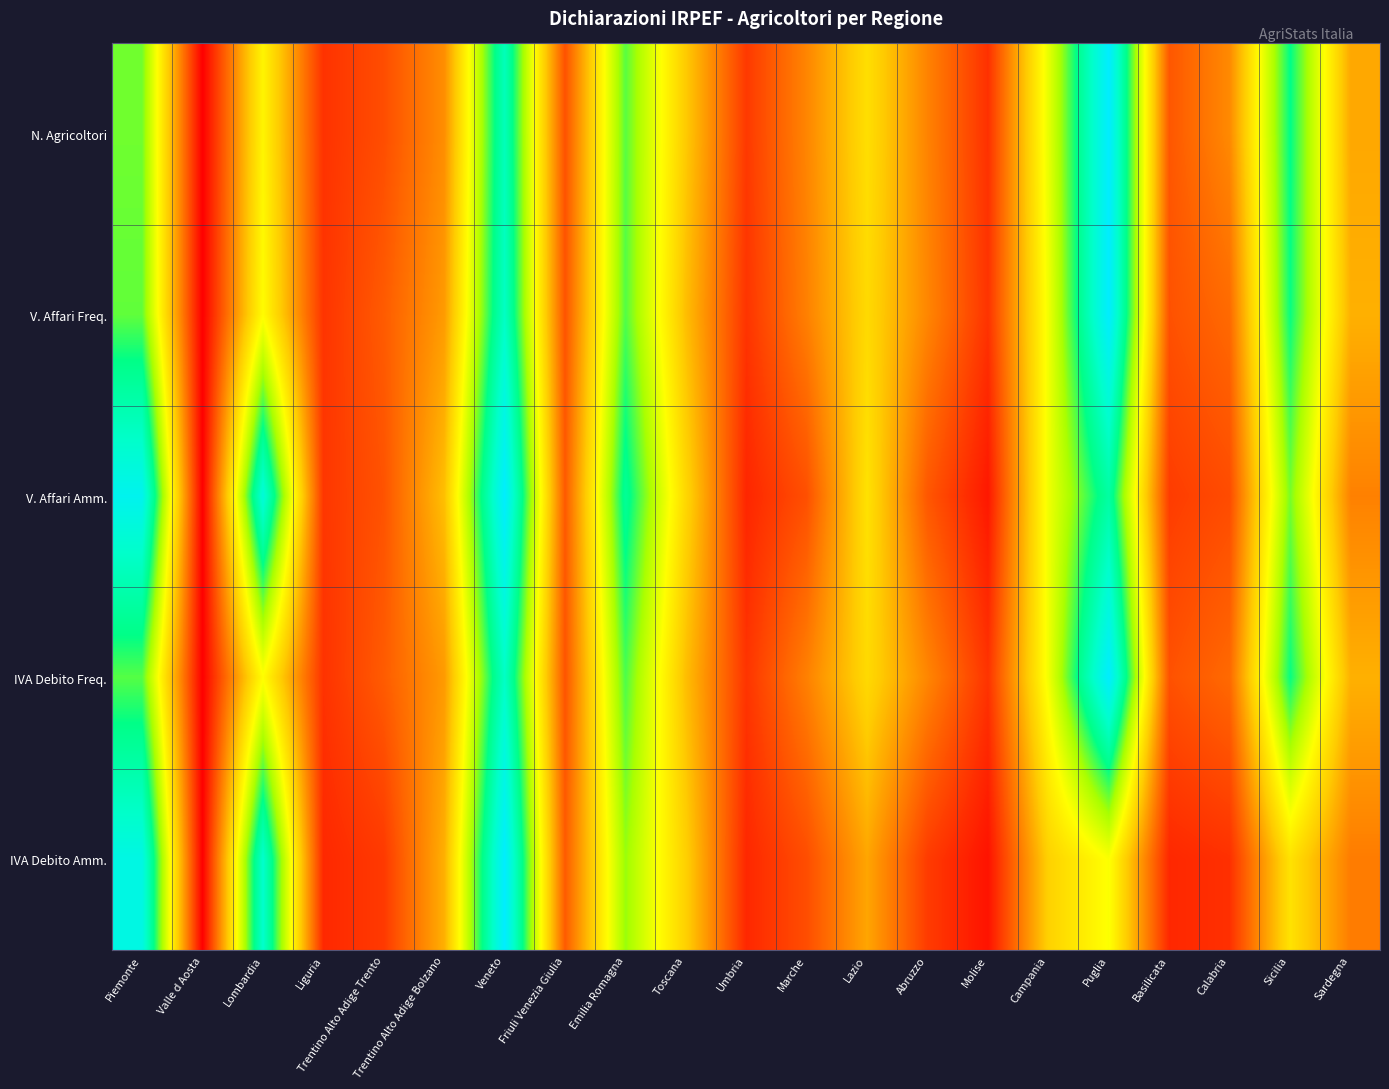

How many series are shown in this chart?

5